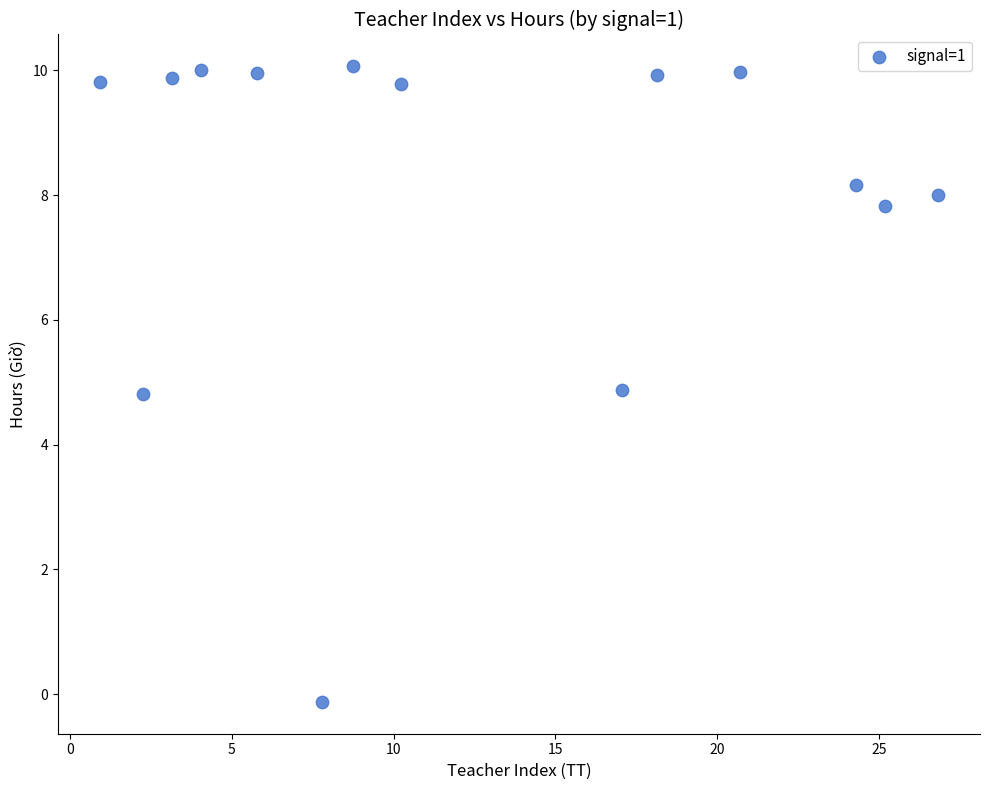

What is the range of X values (max minus min)?

25.9